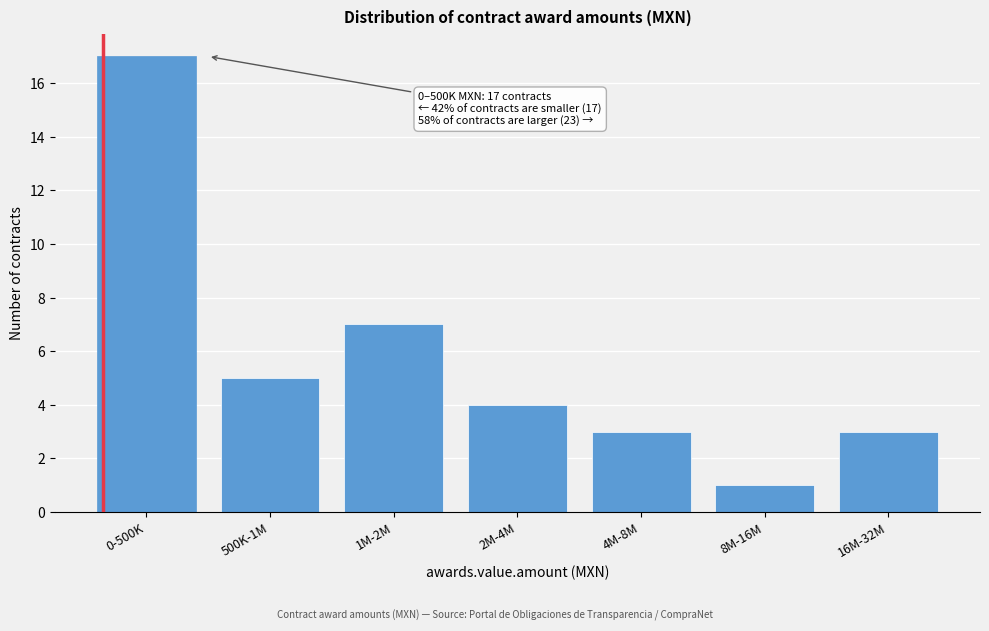

Reading left to right, transcribe all the data shown in this chart.

17	5	7	4	3	1	3